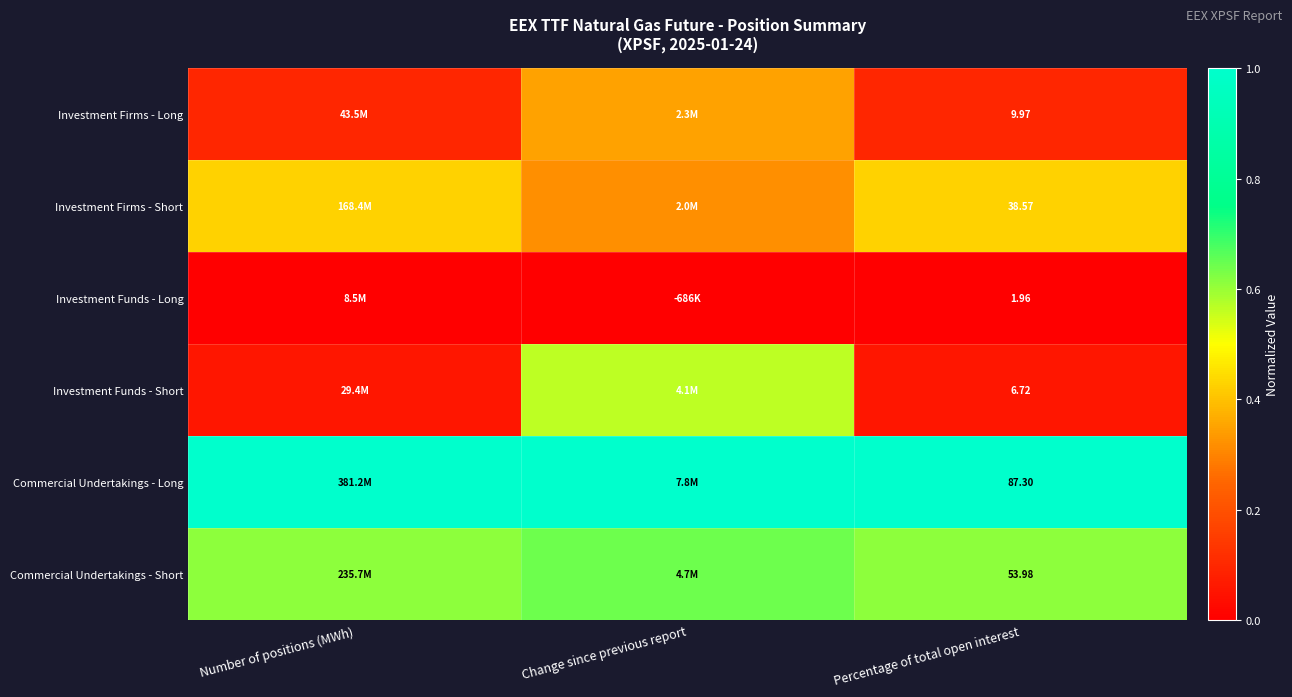

Count the Investment Firms - Short values in the range 0 to 1.

3